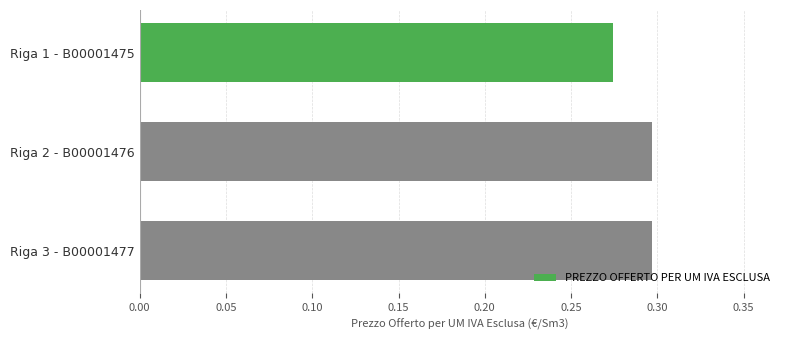

The chart shows a value of 0.3 at Riga 3 - B00001477. True or false?

True